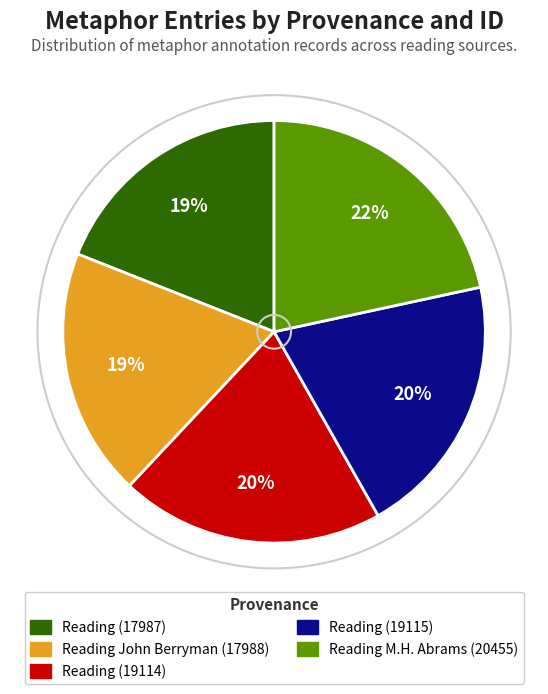

How many segments does this pie chart have?

5